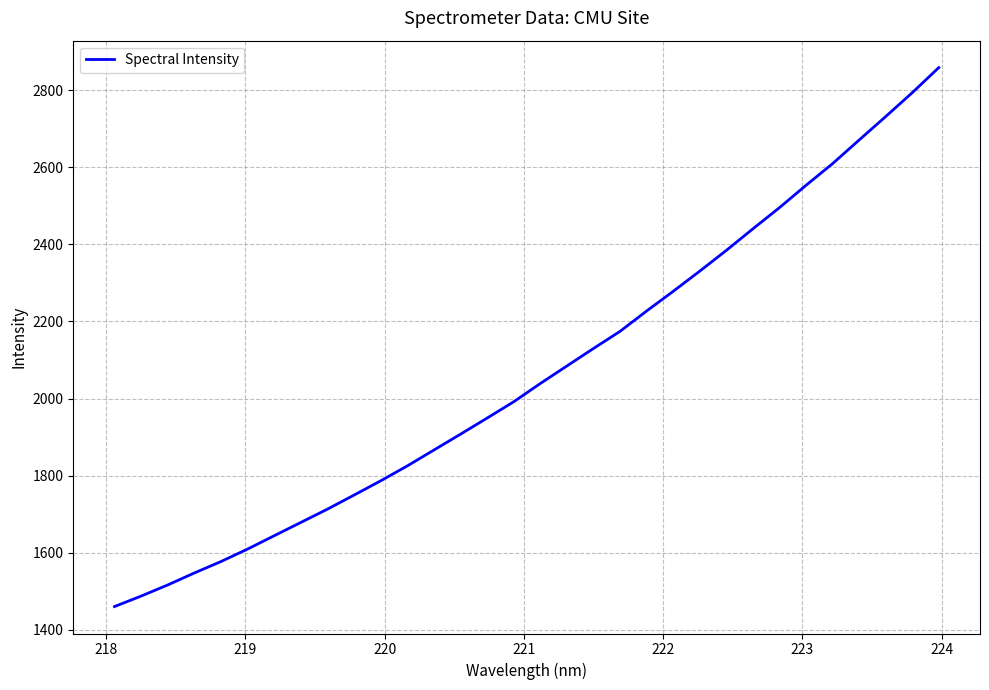

What is the greatest value displayed?

2858.2